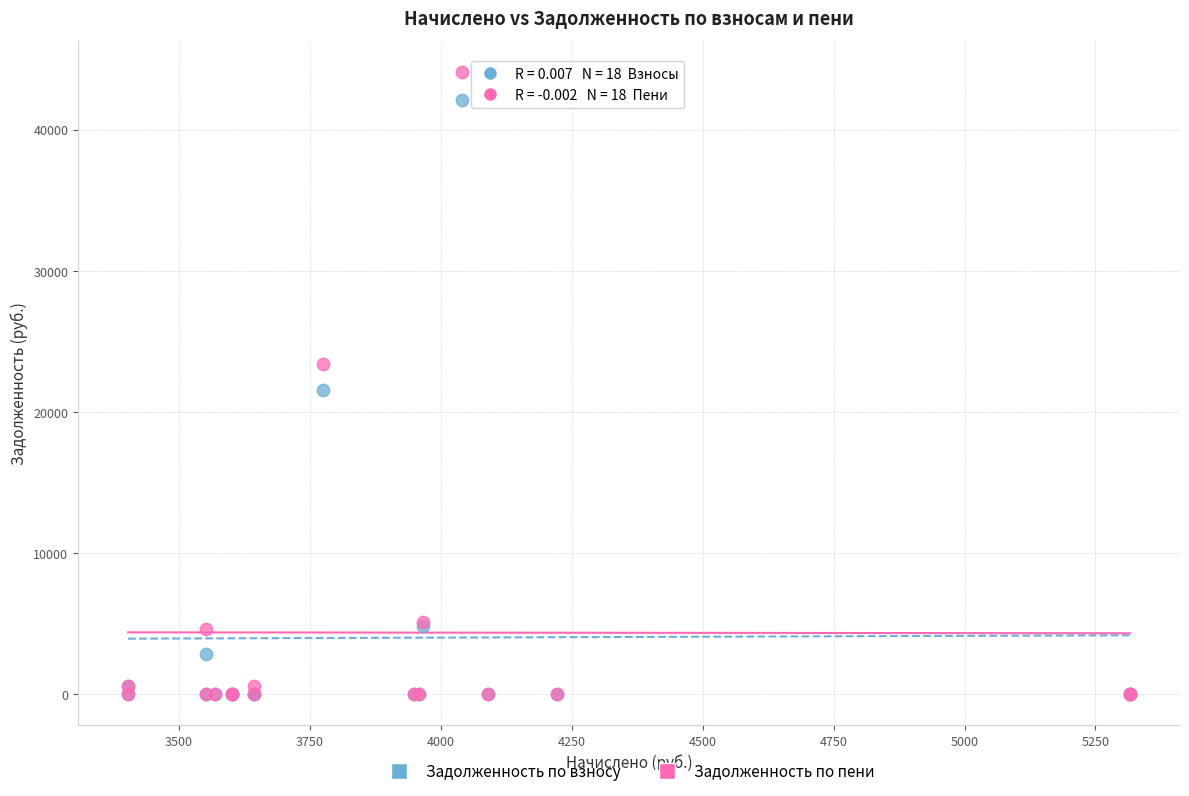

Which series has the largest Y range (max minus min)?

Задолженность по пени